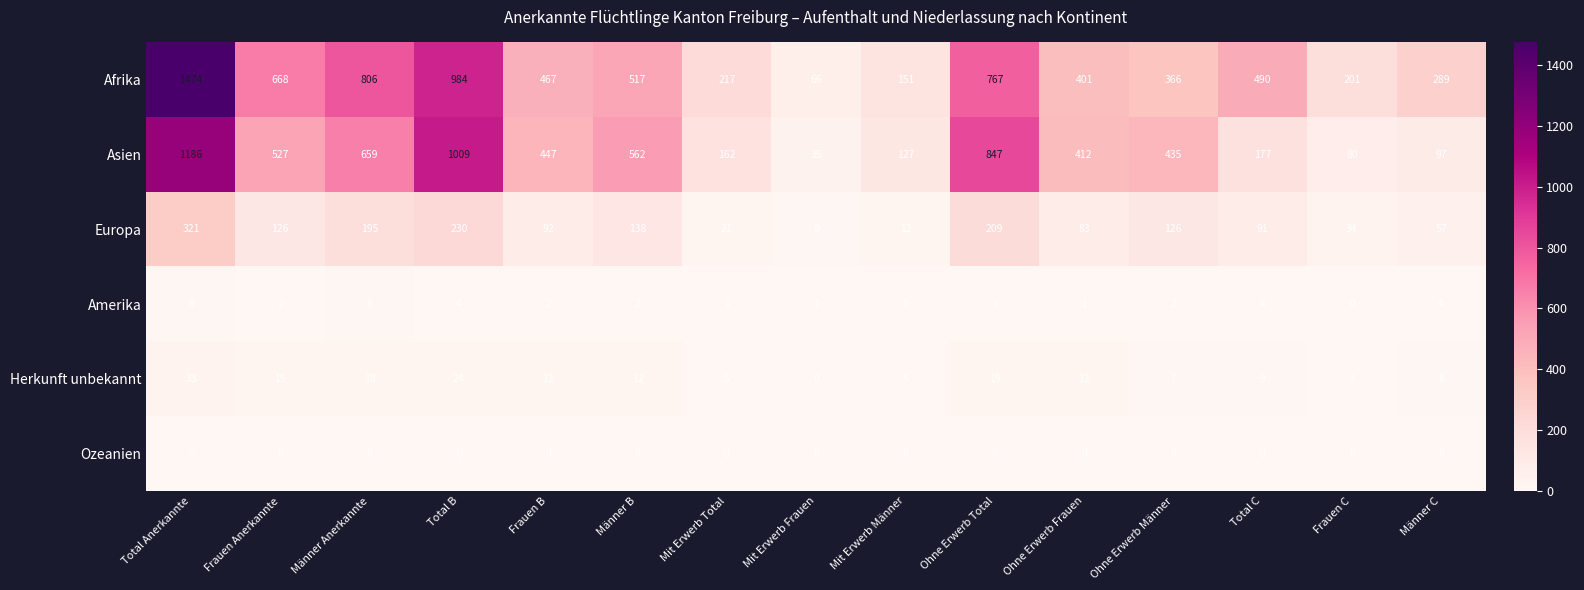

List the series in order of their peak value, highest first.

Afrika, Asien, Europa, Herkunft unbekannt, Amerika, Ozeanien